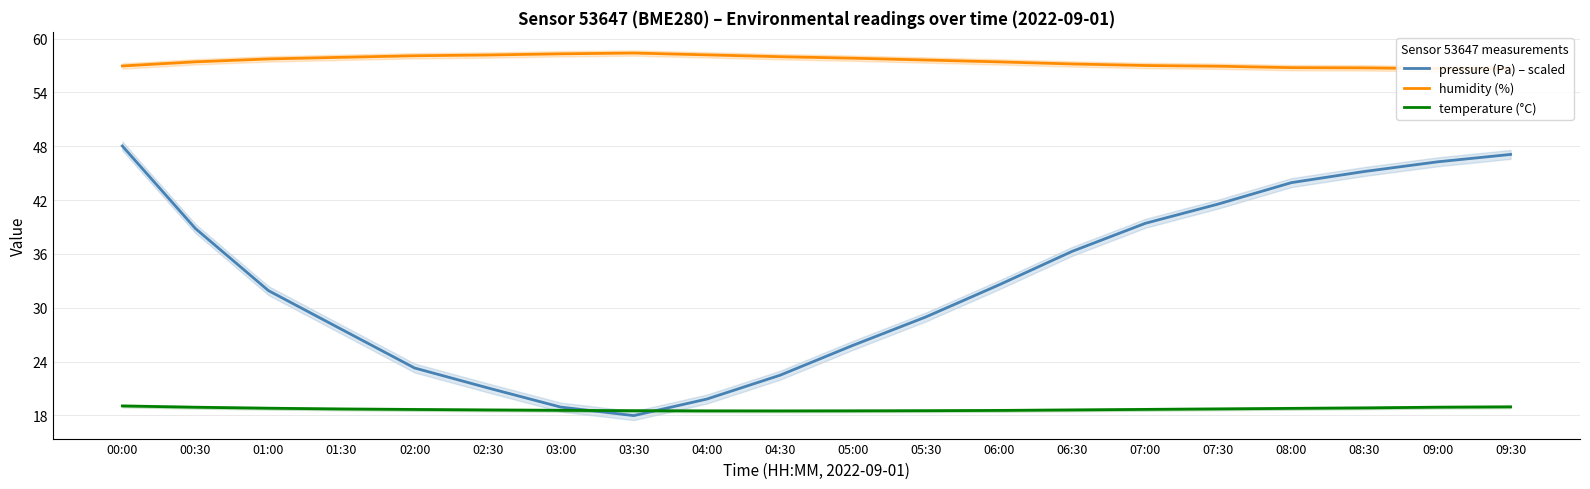

What are all the series names shown in the legend?

pressure (Pa) – scaled, humidity (%), temperature (°C)